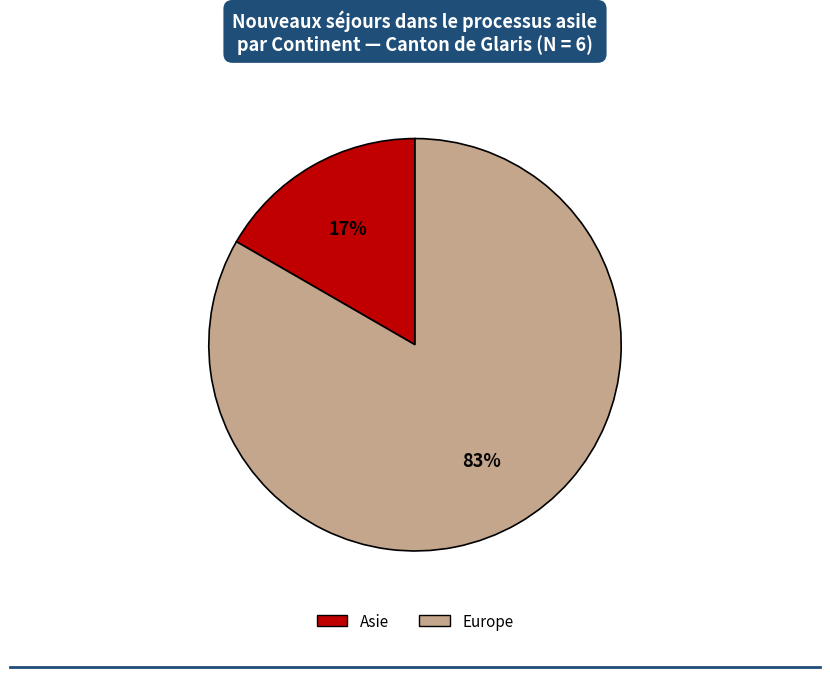

To the nearest percent, what is the average slice percentage?

50%